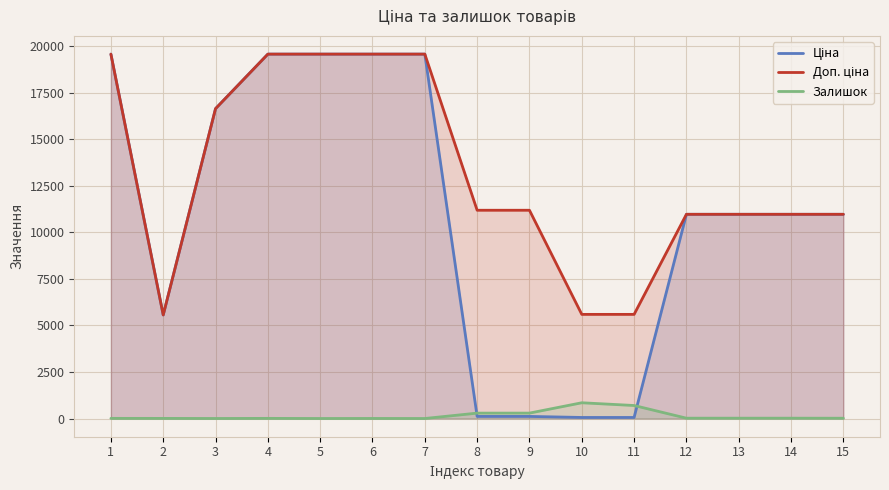

Where is the first local minimum for Ціна?

2